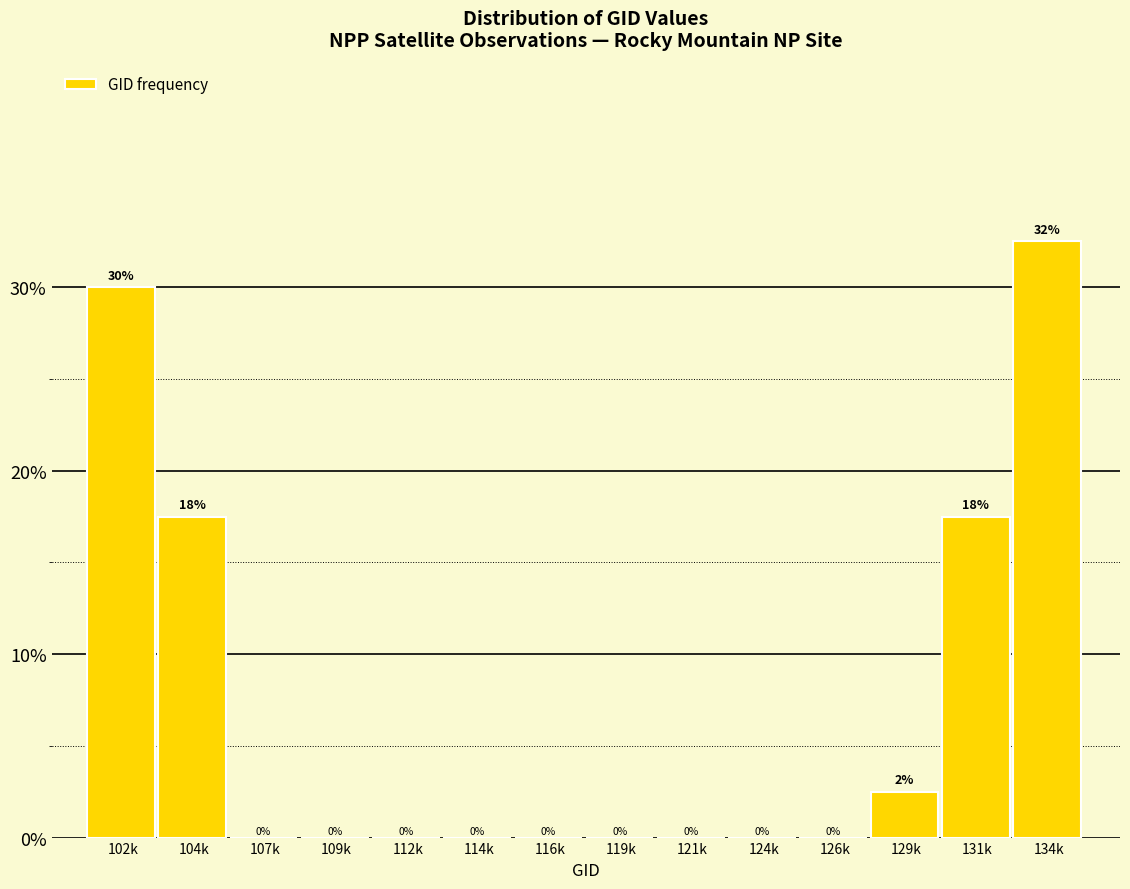

Are the bars horizontal?

No